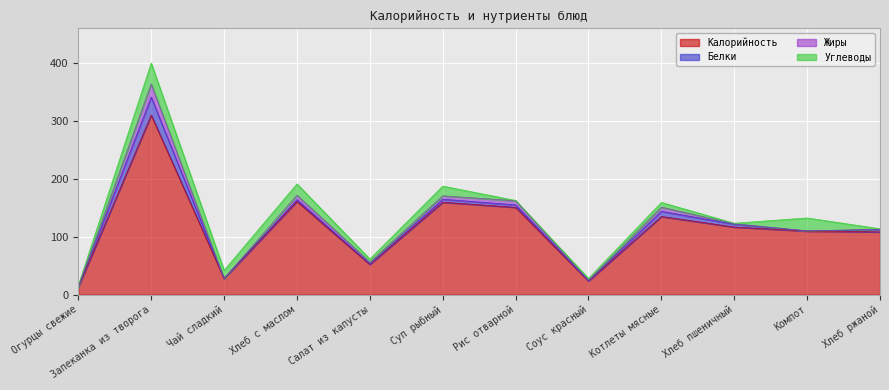

How many values in the Жиры series are below 3?

6